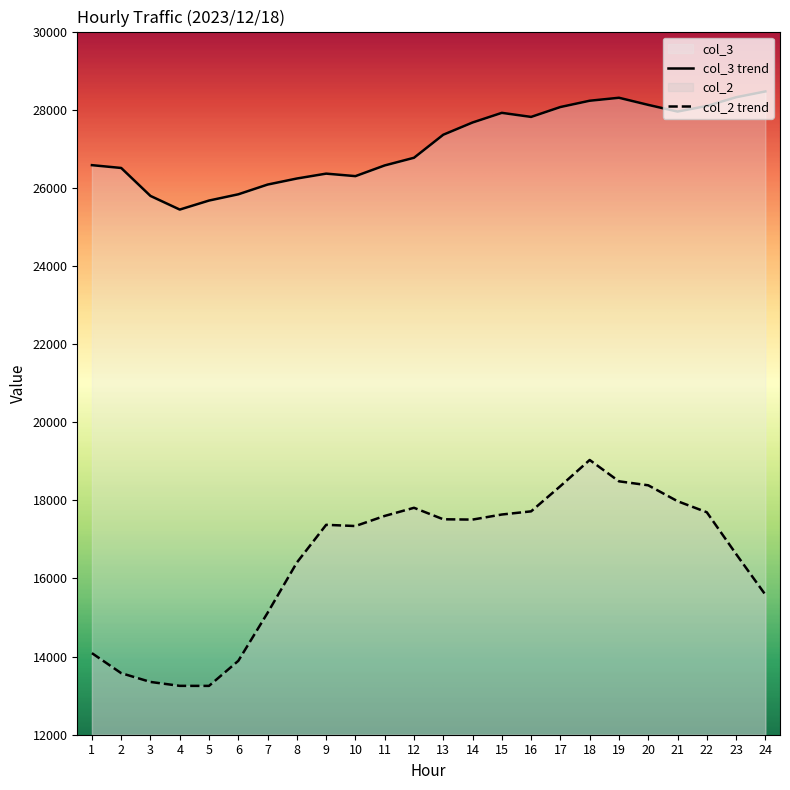

Which series has the largest total across all categories?

col_3 trend